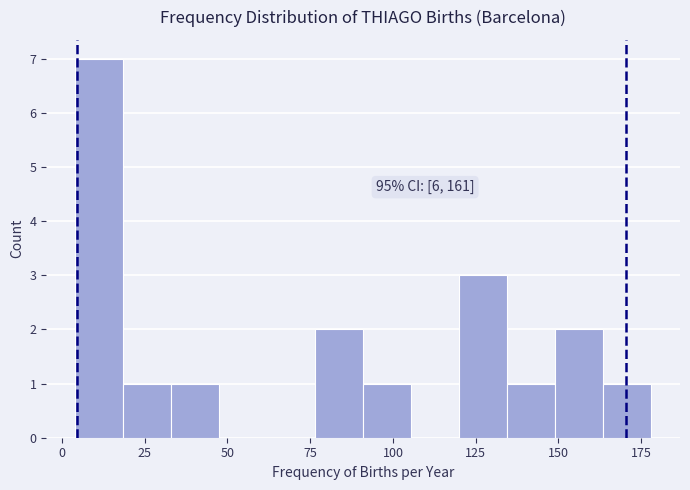

Read against the x-axis, roughly where is the centre of the tallest bar?

10